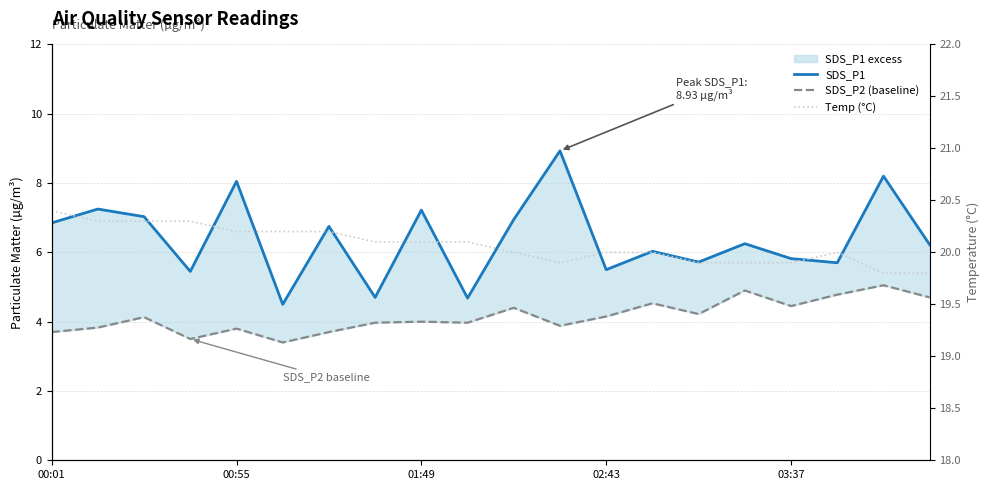

True or false: Temp (°C) has a value of 4.6 at 5.

False